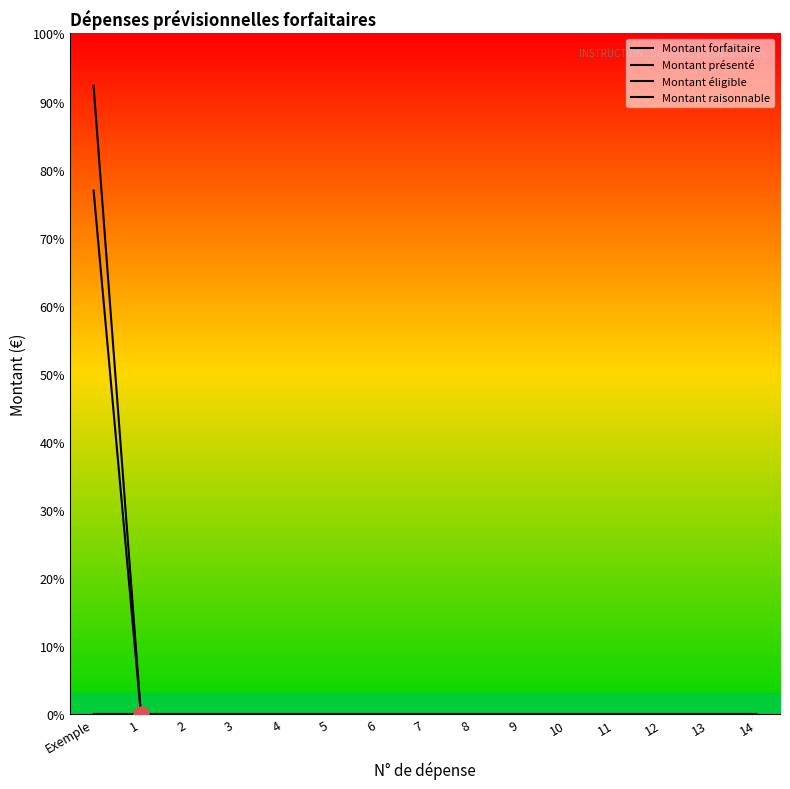

At how many categories does at least one series exceed 47?

1